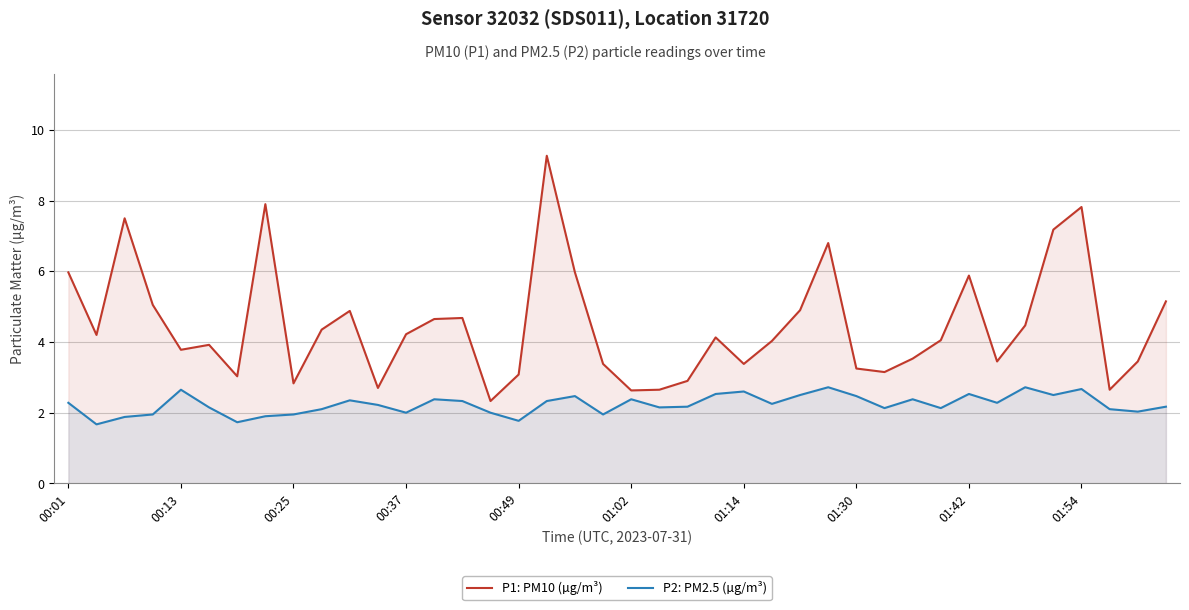

The P1: PM10 (µg/m³) series shows 1.7 at 37. True or false?

False